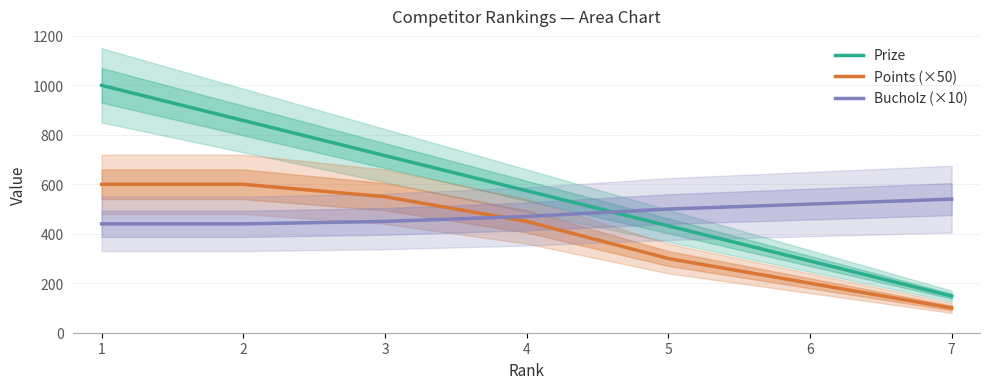

Reading right to left, transcribe all the data shown in this chart.

Prize: 148	290	432	574	716	858	1000
Points (×50): 100	200	300	450	550	600	600
Bucholz (×10): 540	520	500	470	450	440	440